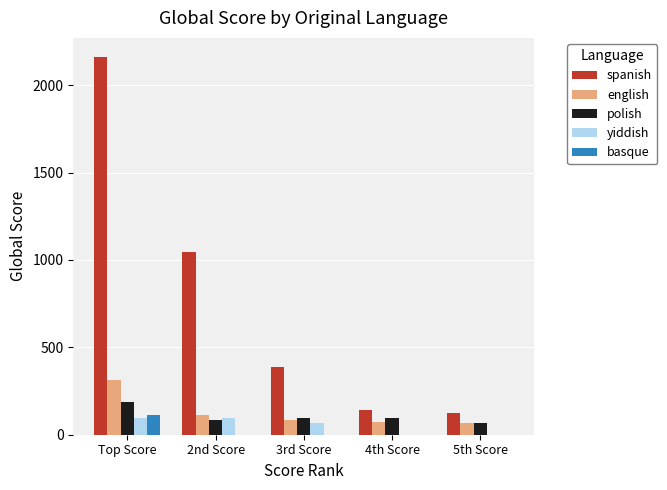

What is the maximum value for spanish?

2163